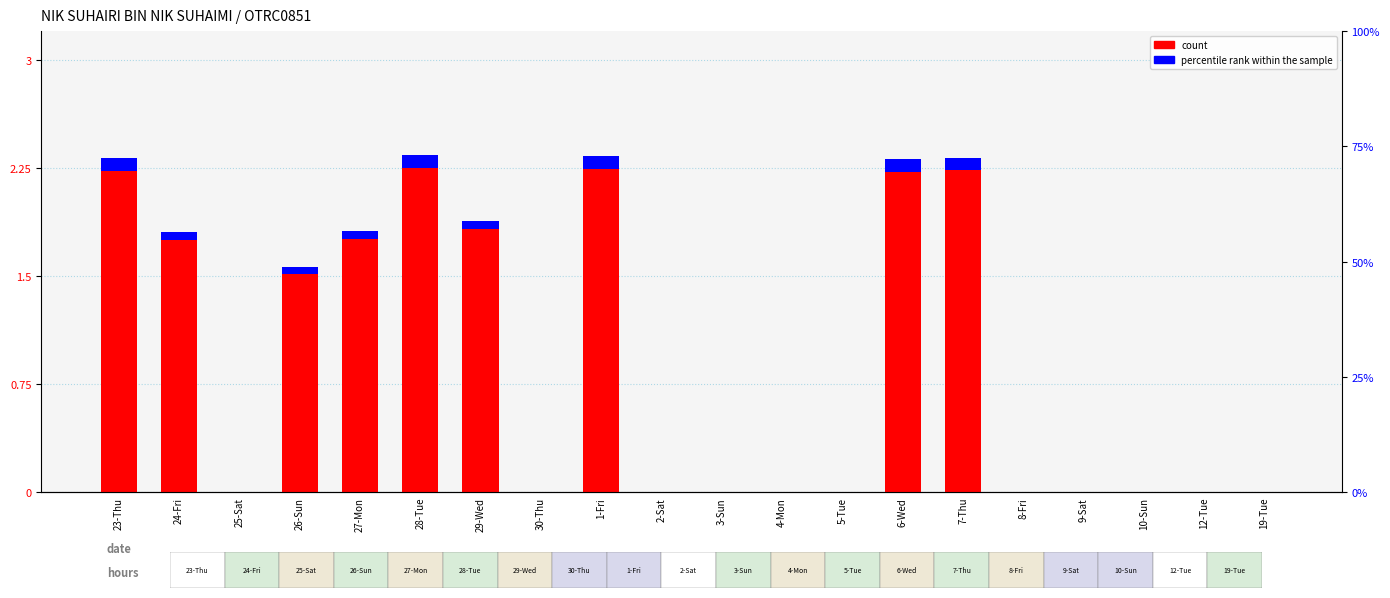

Rank the categories by percentile rank within the sample value from highest to lowest.

23-Thu, 28-Tue, 1-Fri, 6-Wed, 7-Thu, 24-Fri, 27-Mon, 29-Wed, 26-Sun, 25-Sat, 30-Thu, 2-Sat, 3-Sun, 4-Mon, 5-Tue, 8-Fri, 9-Sat, 10-Sun, 12-Tue, 19-Tue